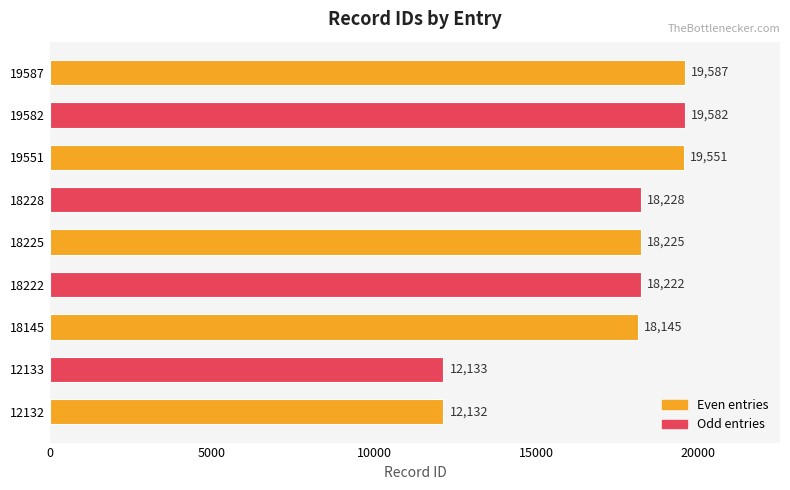

List the labels in order of value, largest first.

19587, 19582, 19551, 18228, 18225, 18222, 18145, 12133, 12132